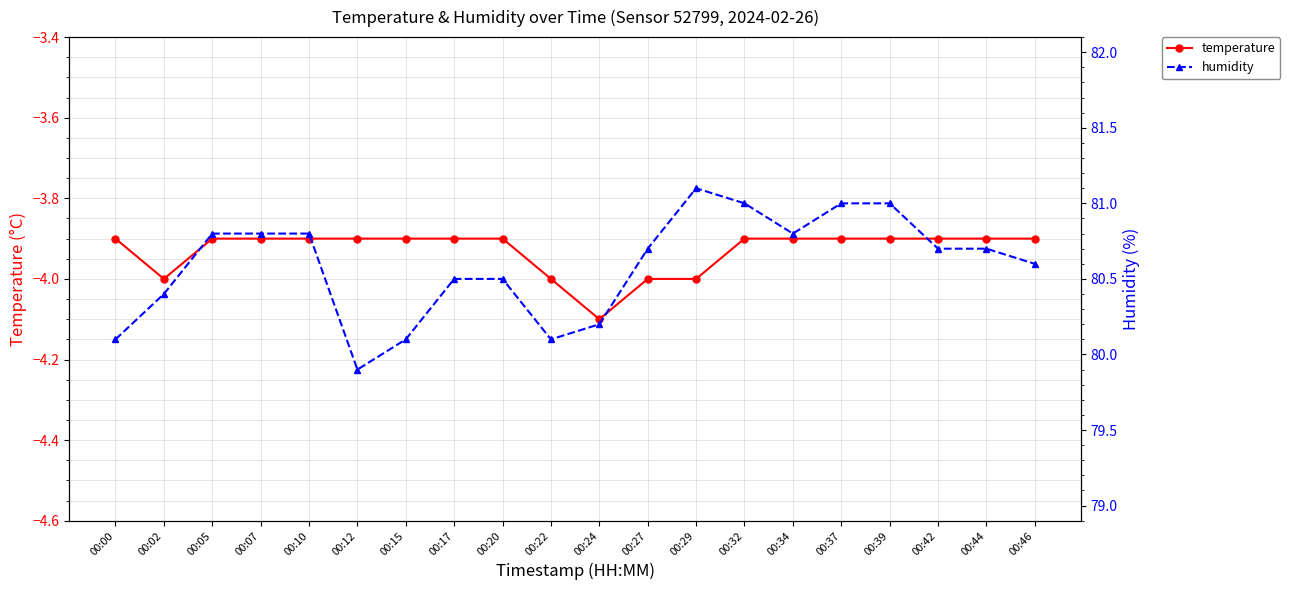

True or false: temperature has a value of -2.1 at 00:12.

False